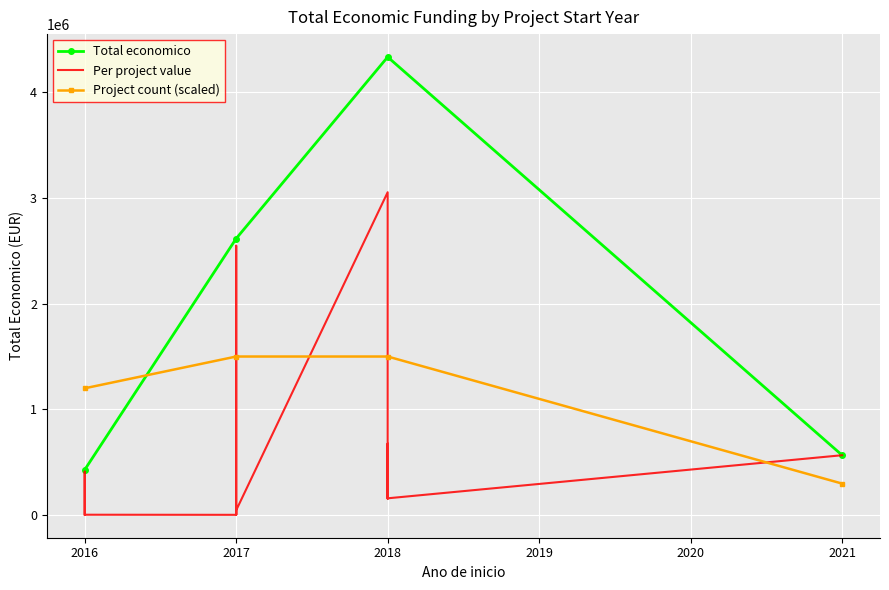

Where is the first local maximum?

2018